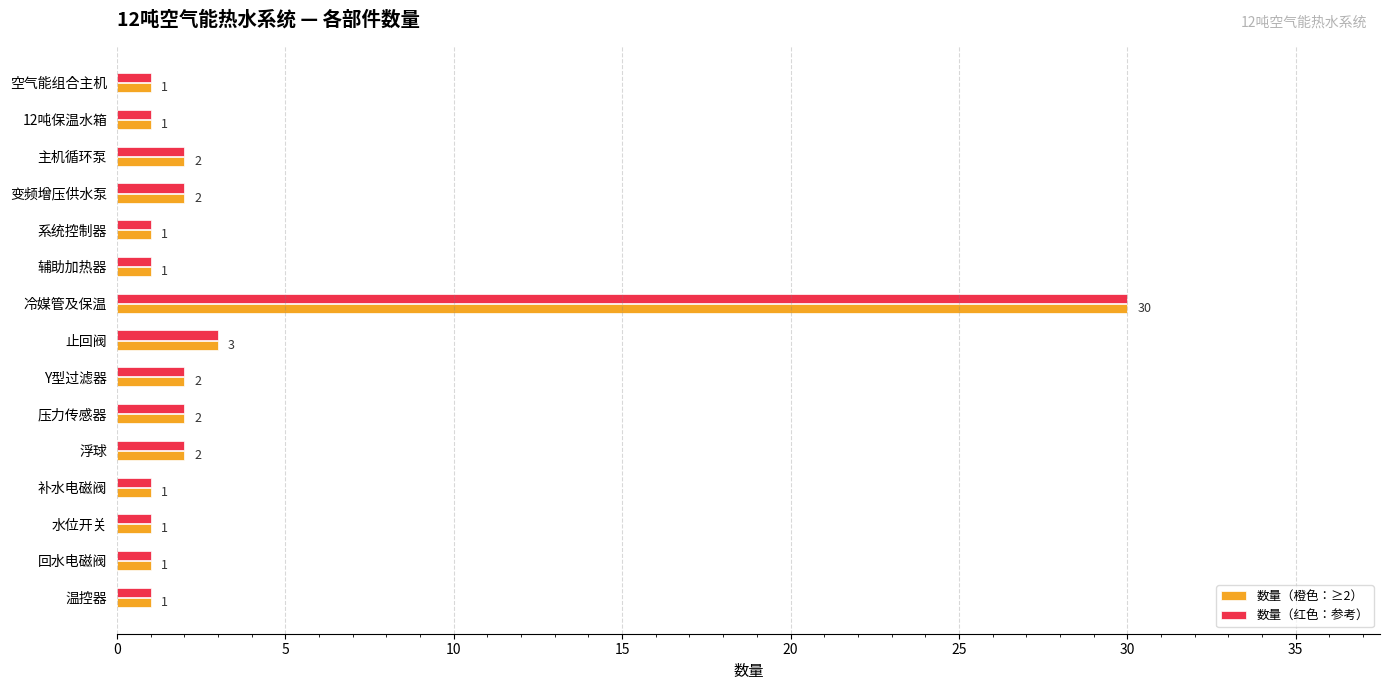

At which category does the chart reach its peak across all series?

冷媒管及保温